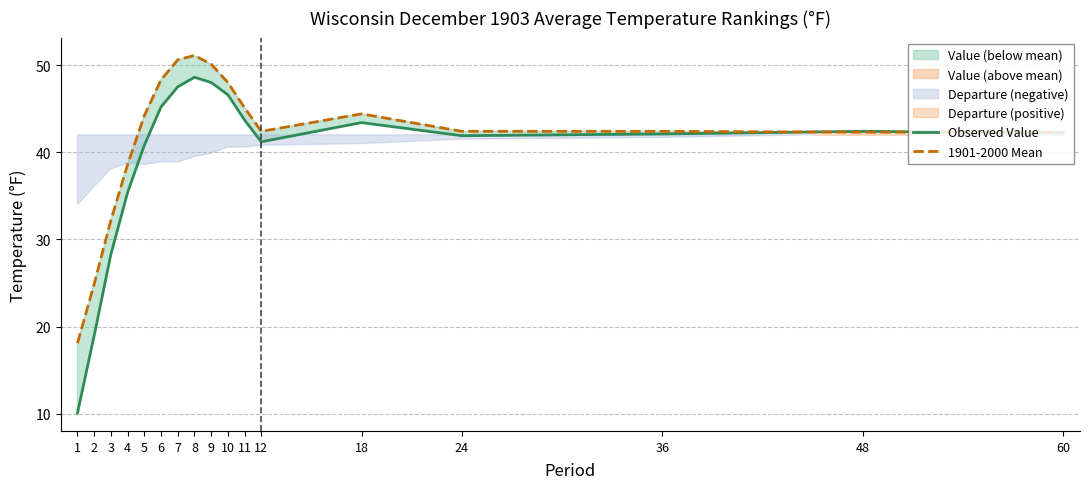

Reading left to right, list all the values displayed in this chart.

Observed Value: 10.1	19.0	28.3	35.4	40.8	45.2	47.5	48.6	48.0	46.6	43.7	41.2	43.4	41.9	42.1	42.4	42.2
1901-2000 Mean: 18.1	24.9	32.2	38.6	44.2	48.3	50.6	51.1	50.1	48.0	45.1	42.4	44.4	42.4	42.4	42.3	42.3